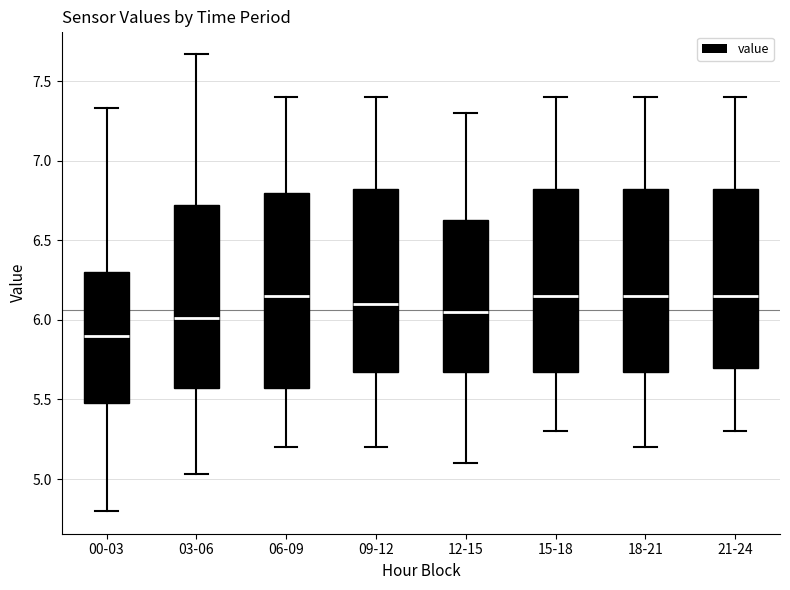

Which box is the tallest, from its lower edge to its upper edge?

06-09